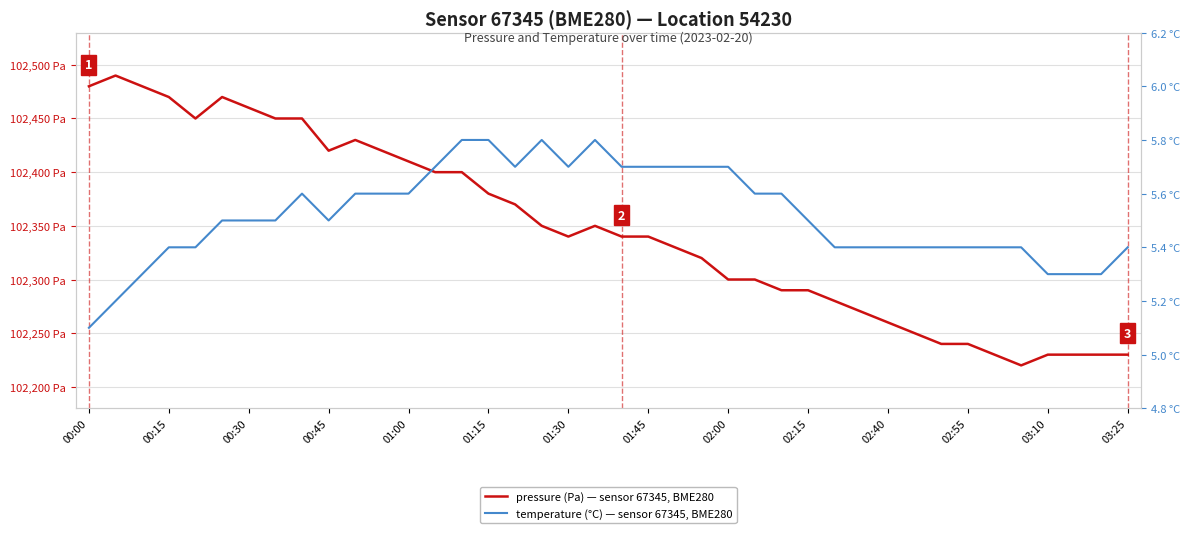

How many lines are shown in the chart?

2